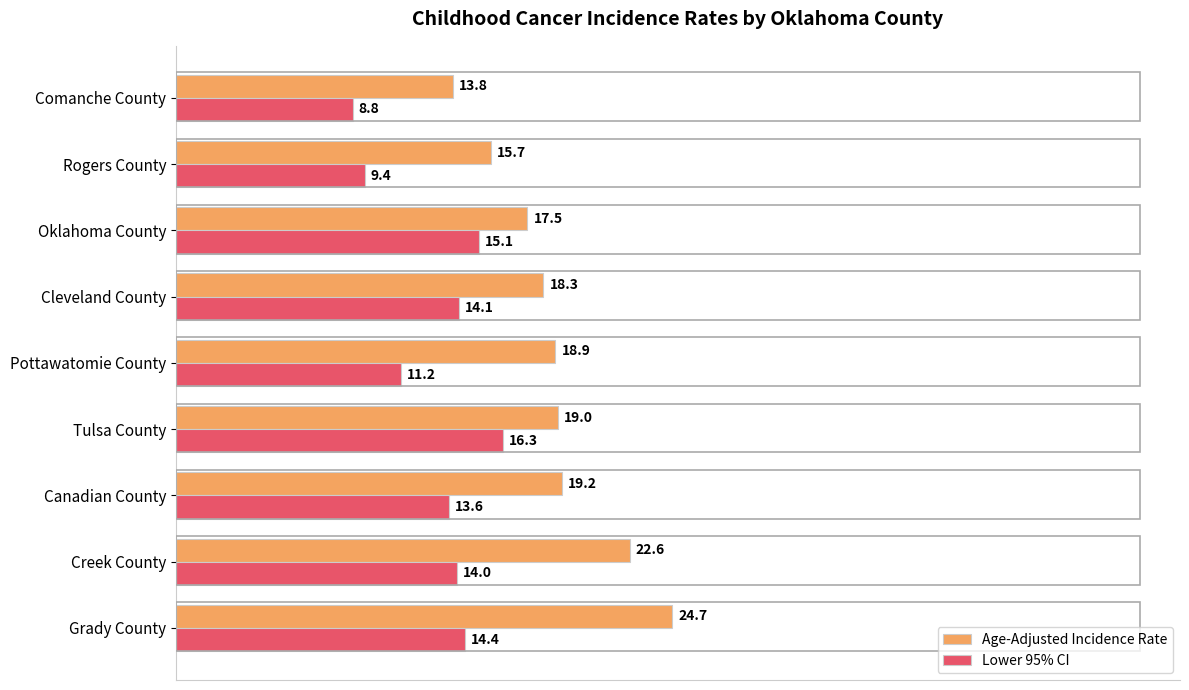

What is the difference between the maximum and minimum values in the Age-Adjusted Incidence Rate series?

10.9